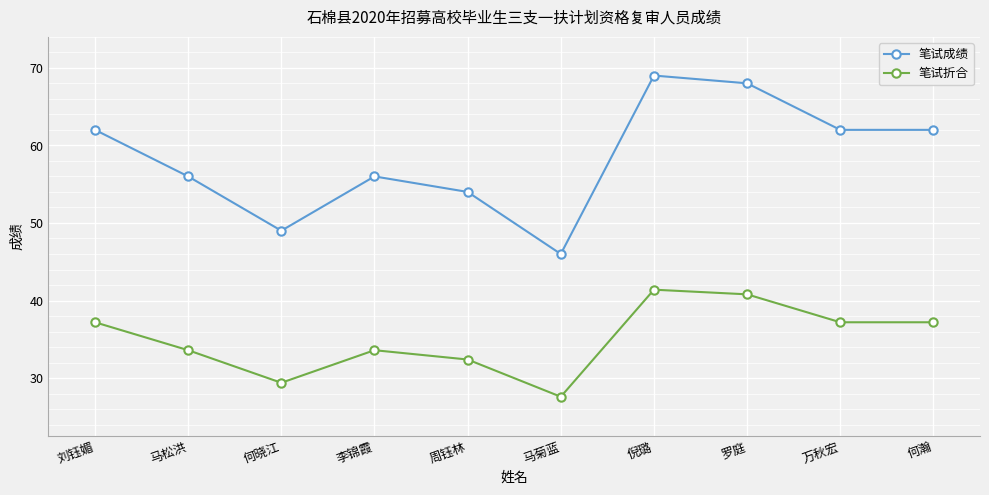

What is the sum of all 笔试成绩 values?

584.0